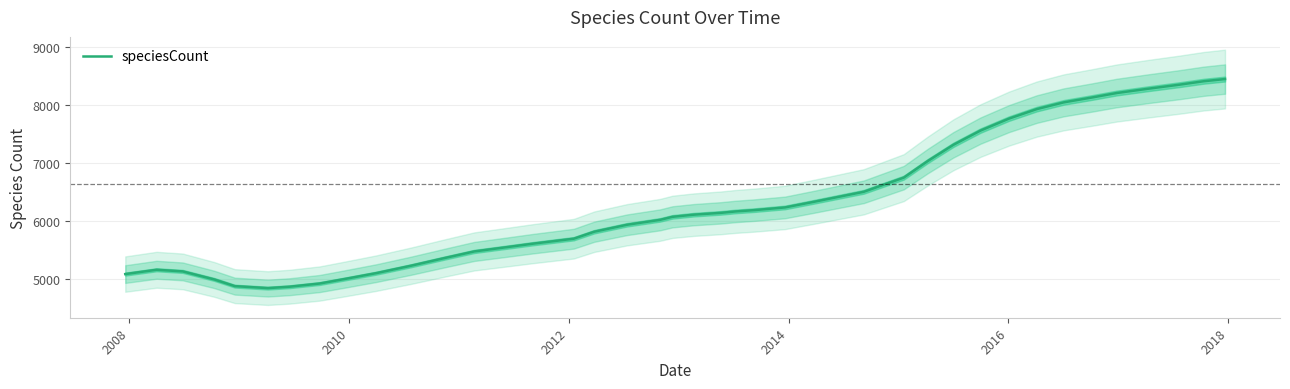

What is the minimum value shown in the chart?

4845.1